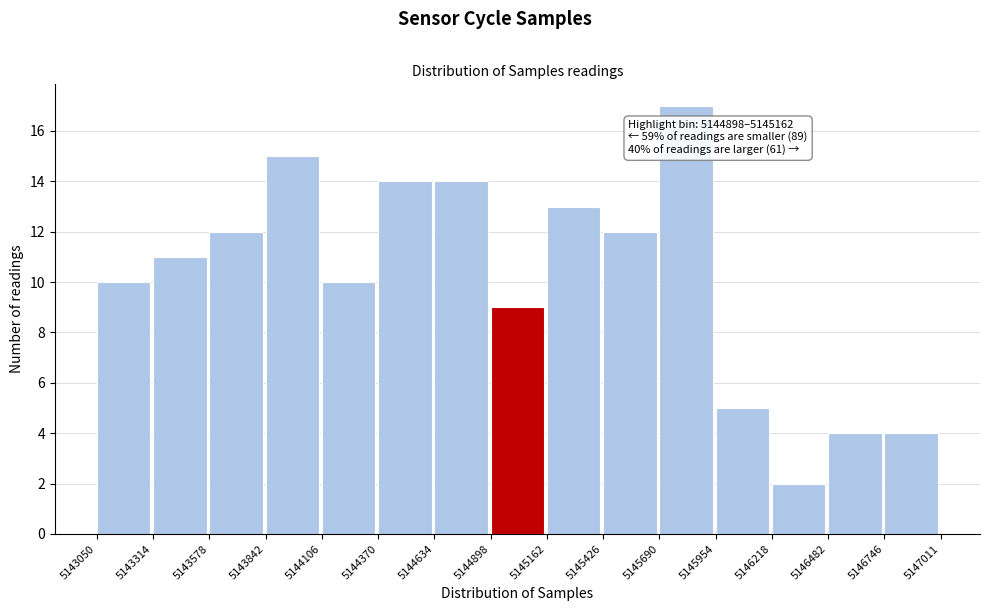

Which range on the x-axis has the tallest bar?

5145690 to 5145954